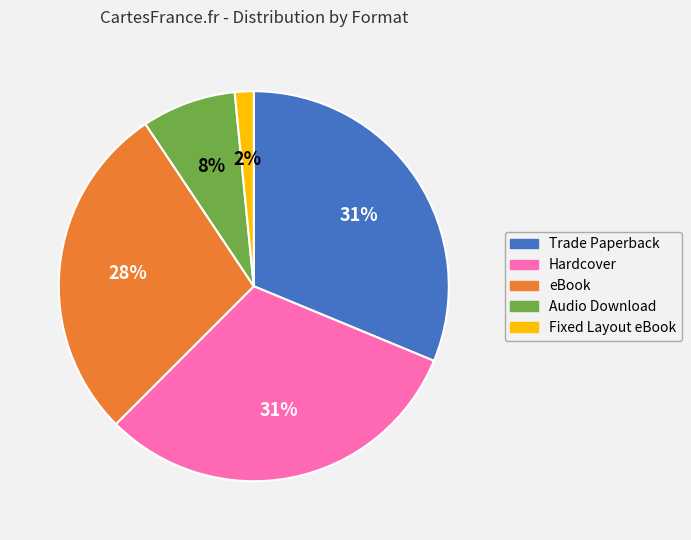

Approximately how many times larger is the value at Fixed Layout eBook compared to Audio Download?

0.2